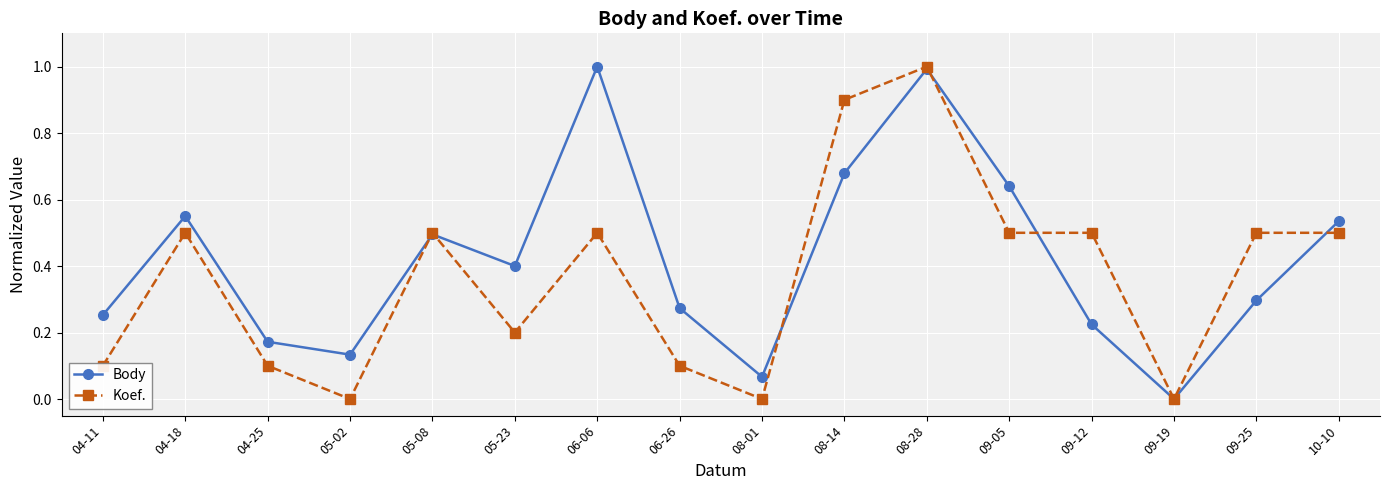

Rank the series by their average value, from highest to lowest.

Body, Koef.